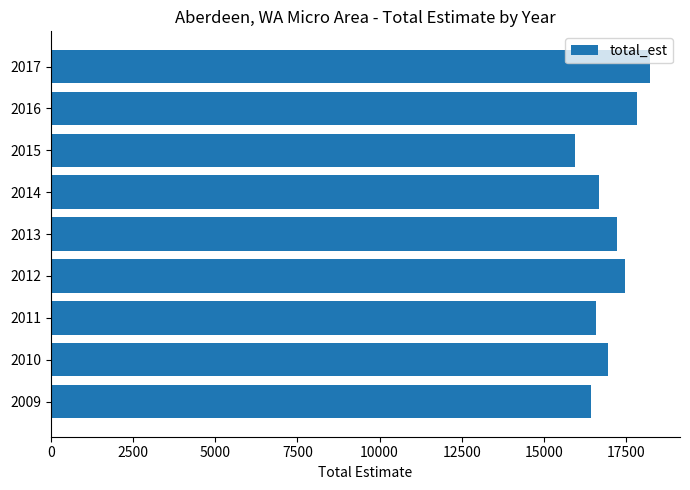

What value does the data have at 2010?

16947